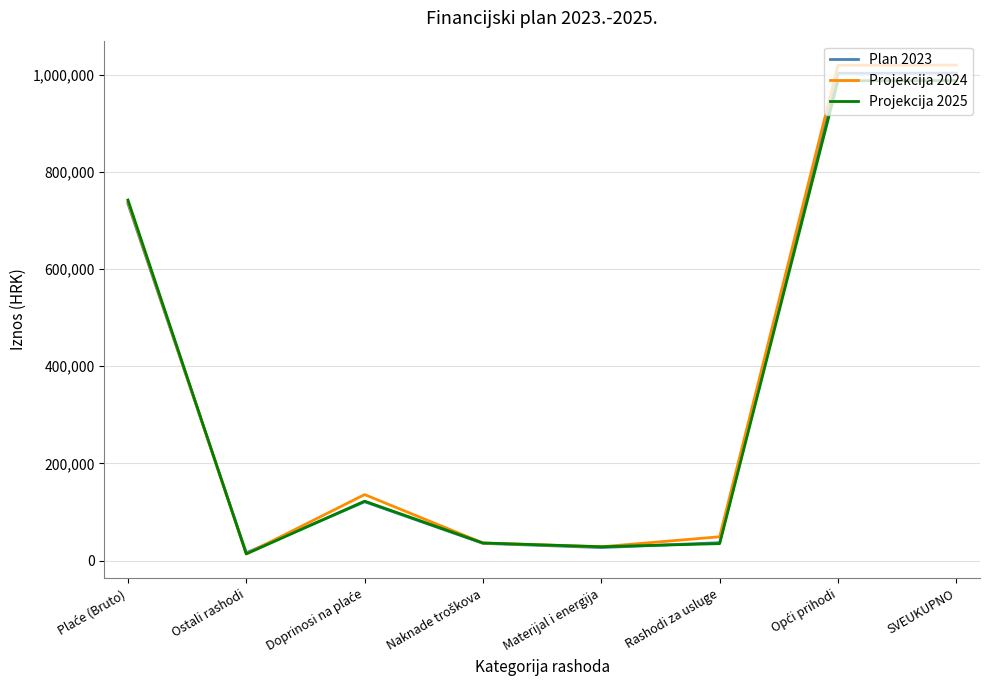

Which series has the largest range (max minus min)?

Projekcija 2024